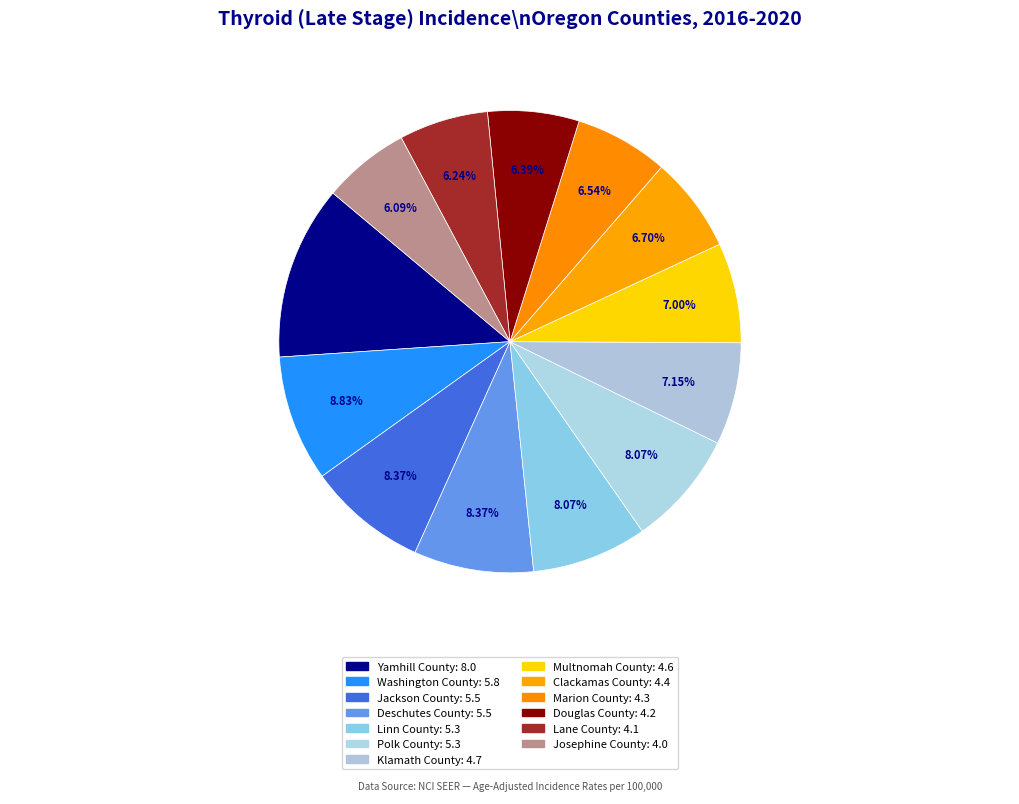

Which slice is the largest?

Yamhill County